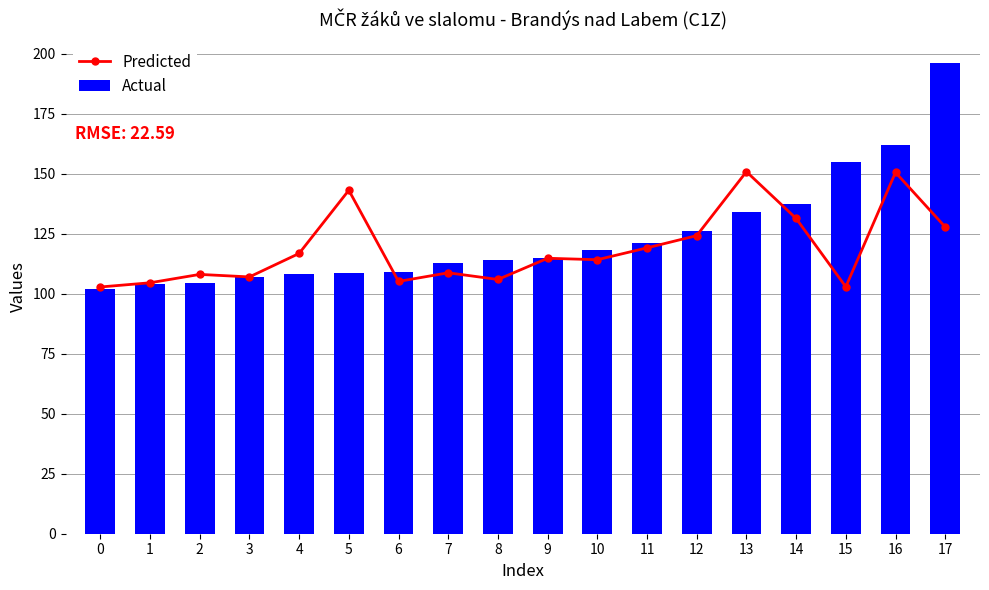

What are all the series names shown in the legend?

Predicted, Actual